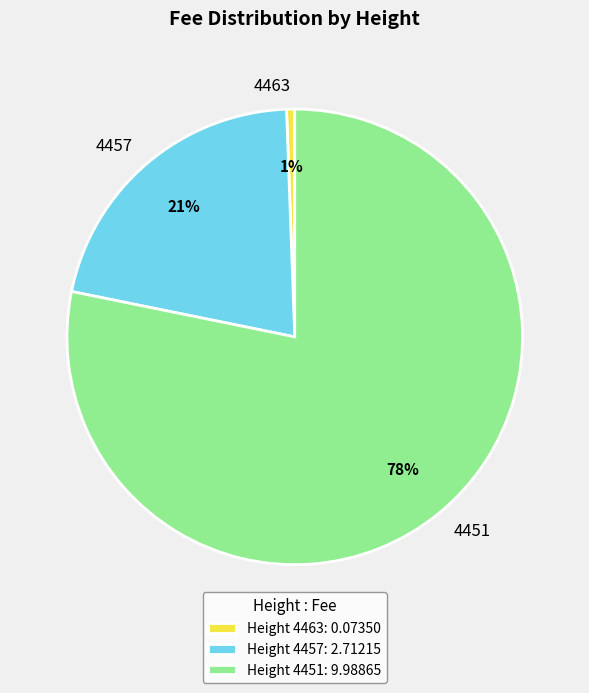

How many slices are in this pie chart?

3